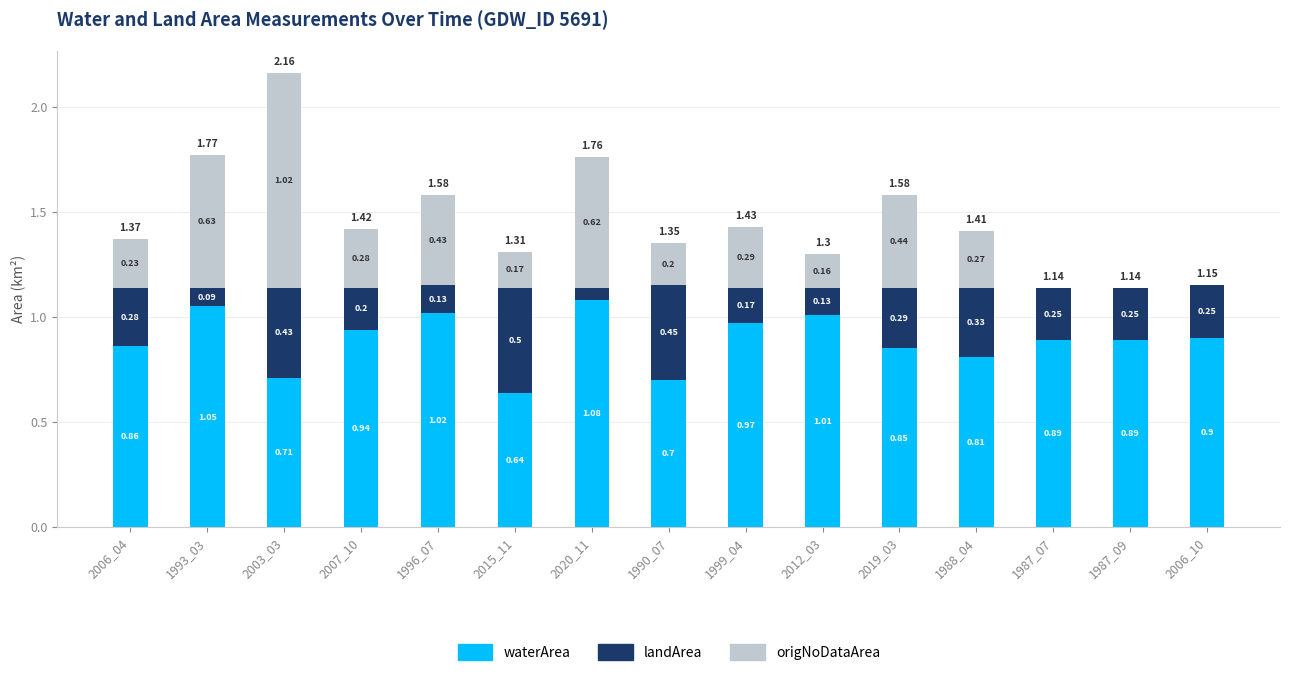

What is the total value across all series at 2003_03?

2.2